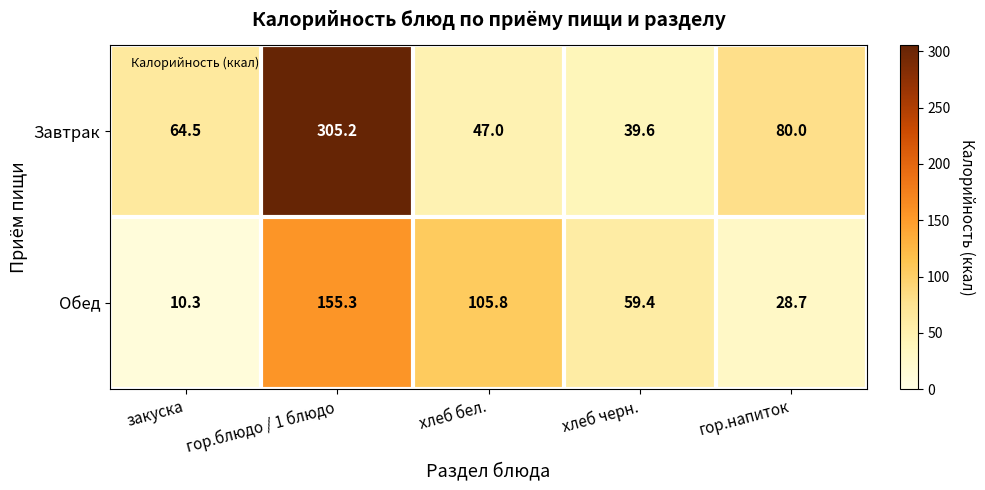

Which series has the largest range (max minus min)?

Завтрак